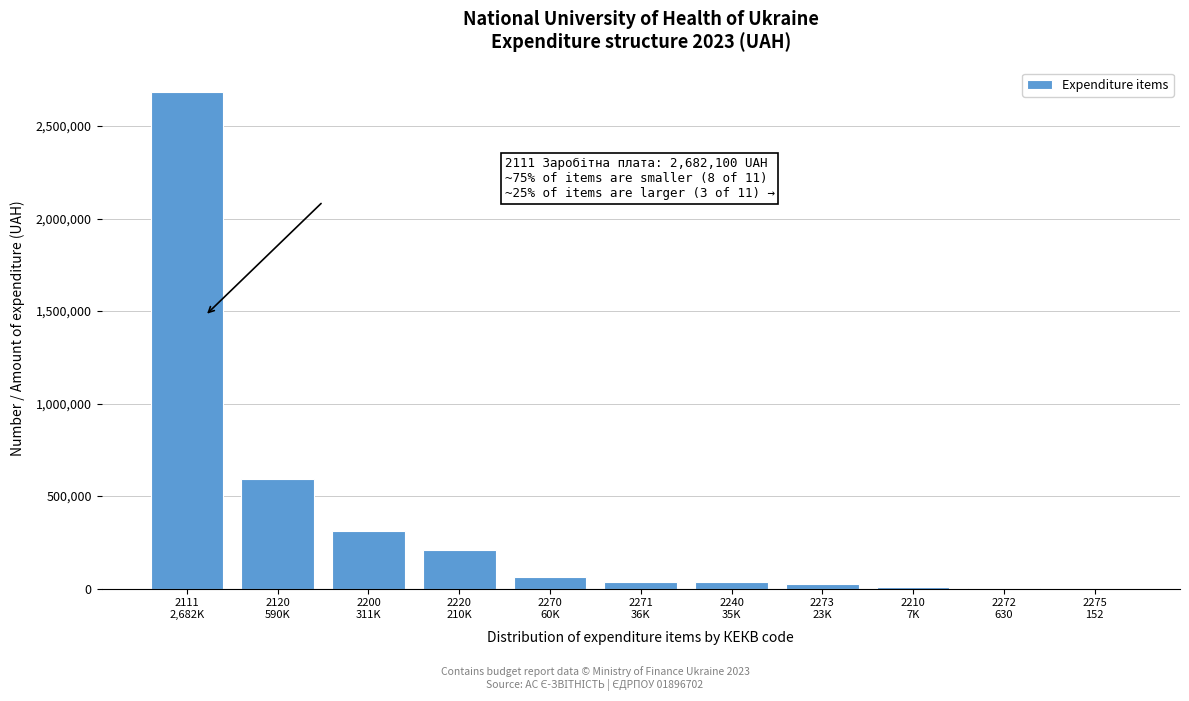

What is the maximum value shown in the chart?

2682100